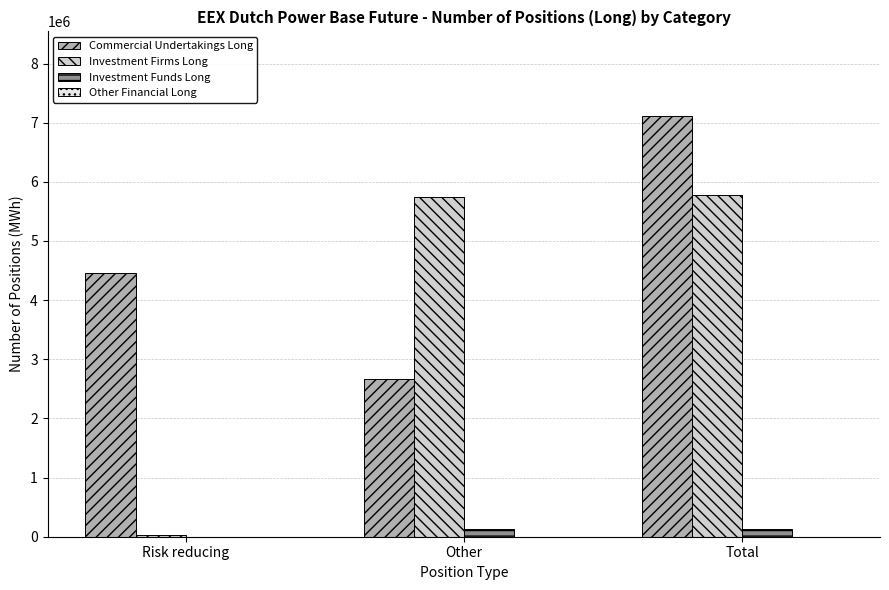

Reading left to right, transcribe all the data shown in this chart.

Commercial Undertakings Long: Risk reducing=4452155	Other=2667560	Total=7119715
Investment Firms Long: Risk reducing=35112	Other=5750551	Total=5785663
Investment Funds Long: Risk reducing=0	Other=125558	Total=125558